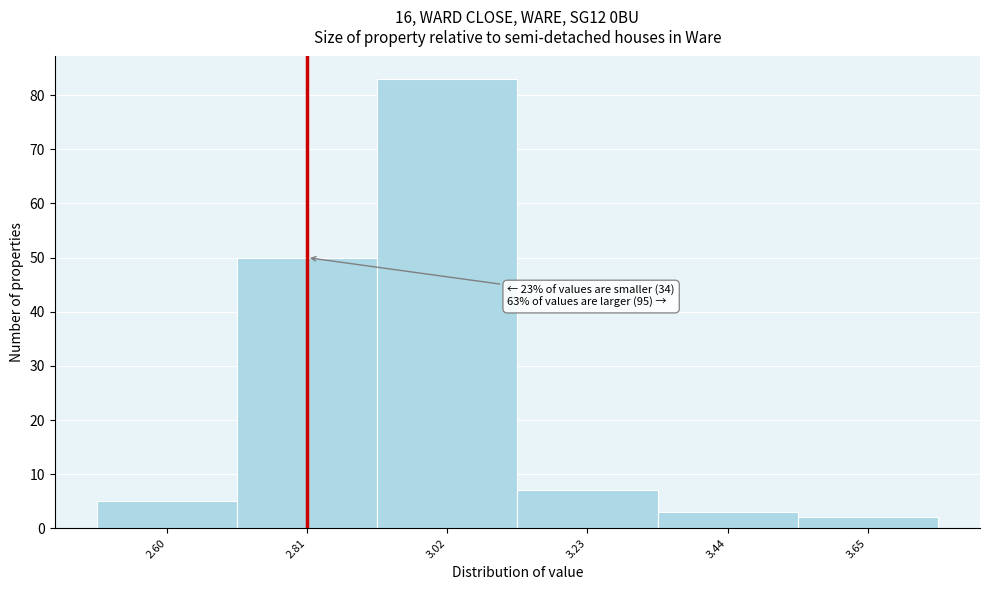

Reading left to right, list all the values displayed in this chart.

2.60=5	2.81=50	3.02=83	3.23=7	3.44=3	3.65=2